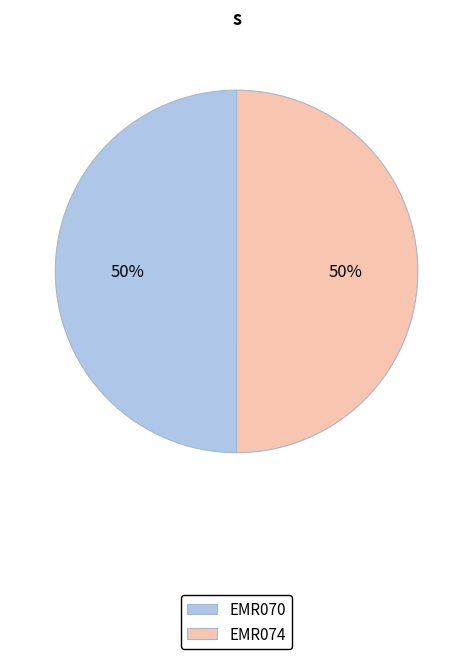

To the nearest percent, what percentage of the pie is EMR070?

50%